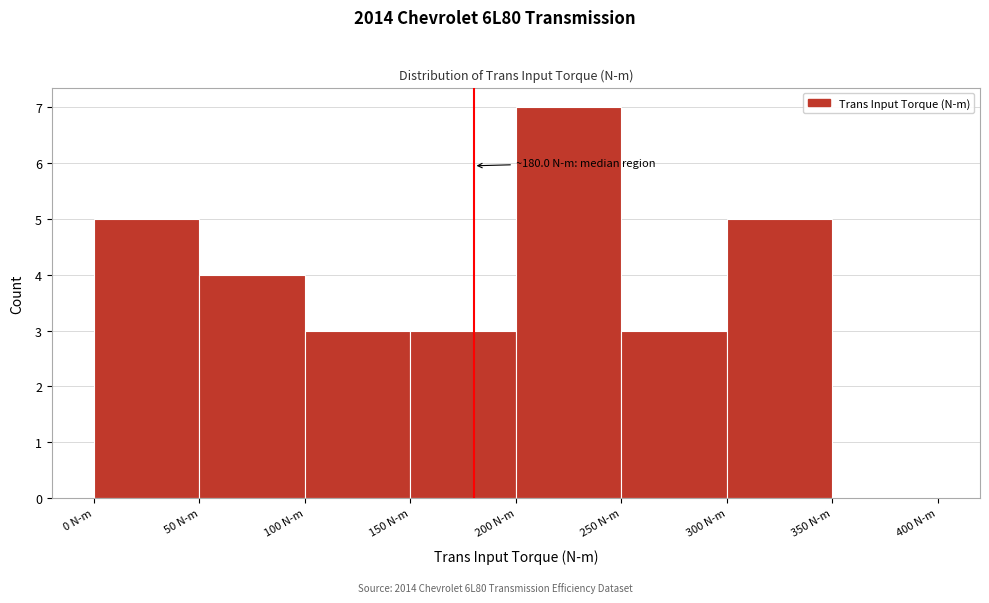

Which range on the x-axis has the tallest bar?

200 to 250